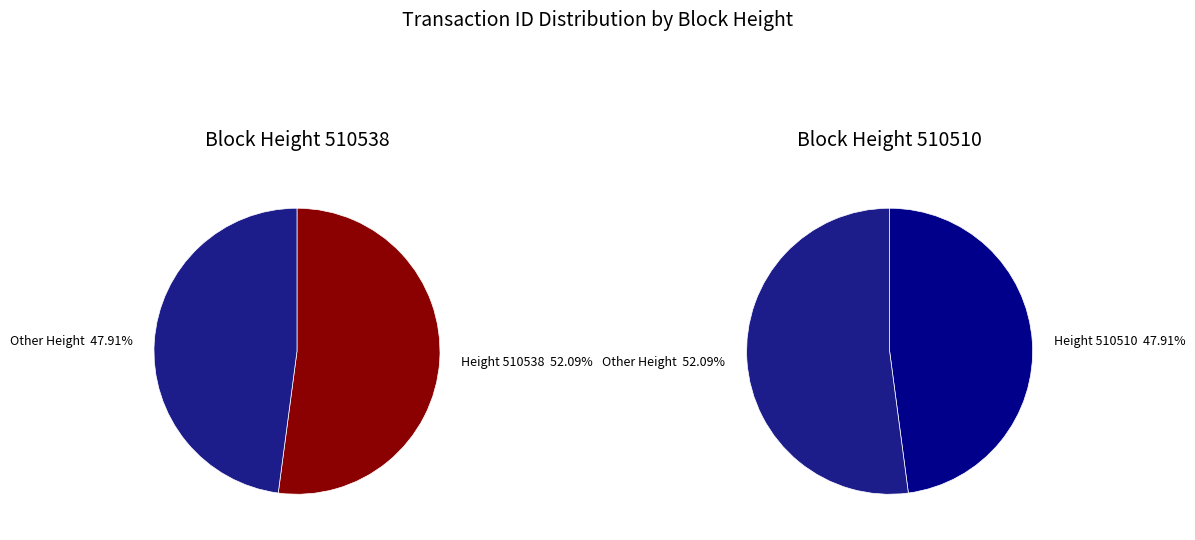

What is the total percentage of 510510 and 510538?

100.0%